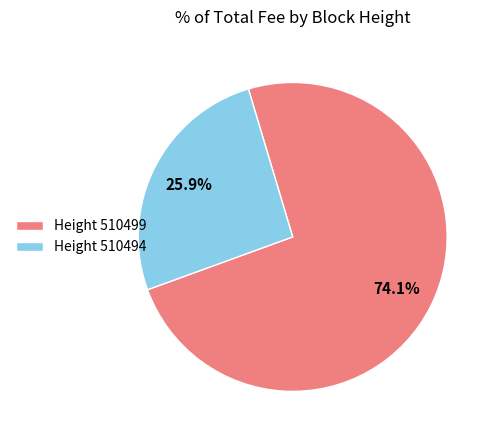

Rank the categories by value from lowest to highest.

Height 510494, Height 510499